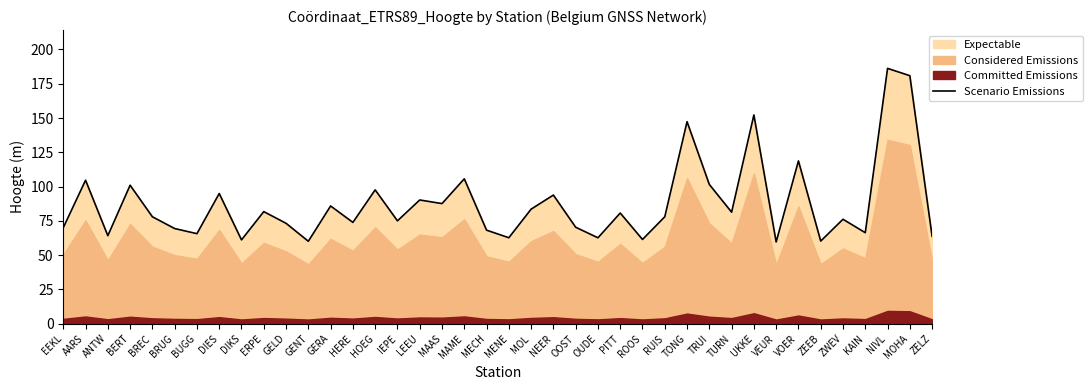

How many values are below 77?

19